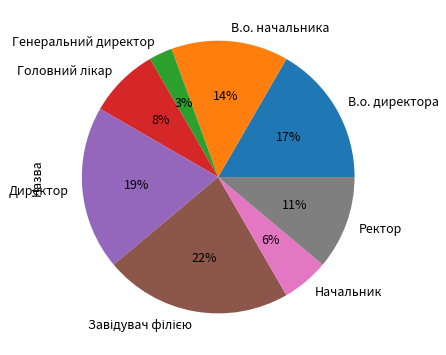

To the nearest percent, what is the difference between the largest and smallest slice percentages?

19%